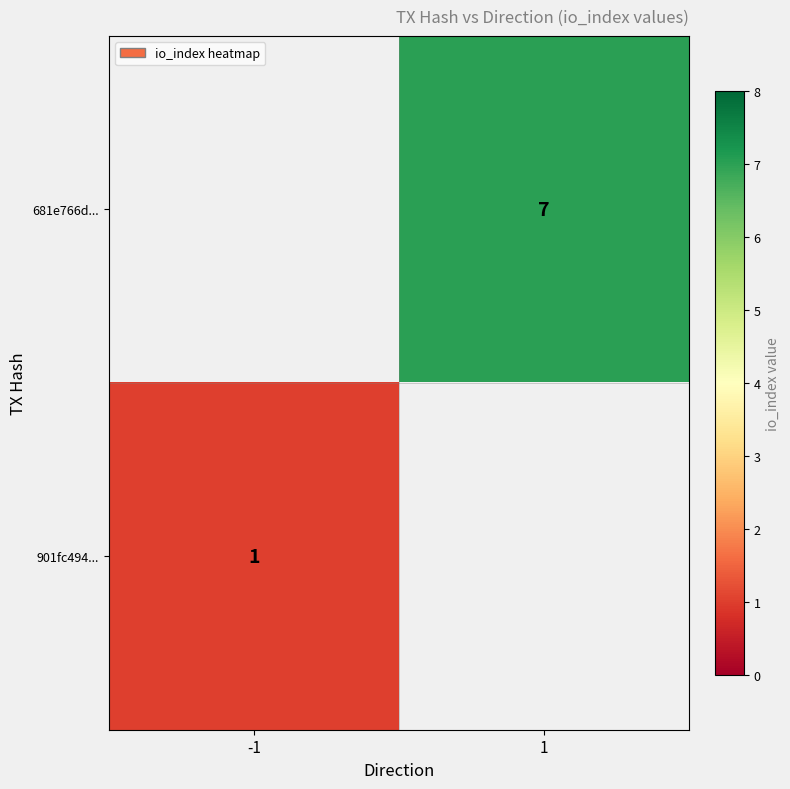

Which category has the lowest value across all series?

-1